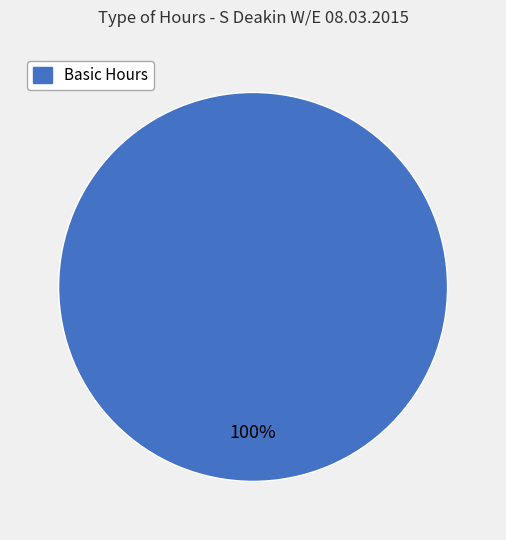

Is there any slice that represents more than half of the pie?

Yes